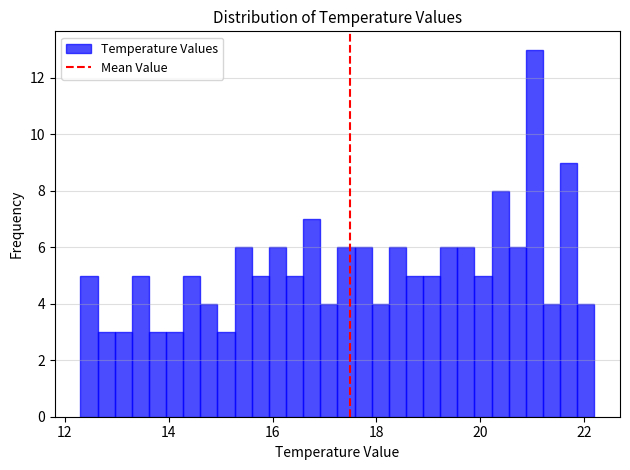

Read against the x-axis, roughly where is the centre of the tallest bar?

21.0